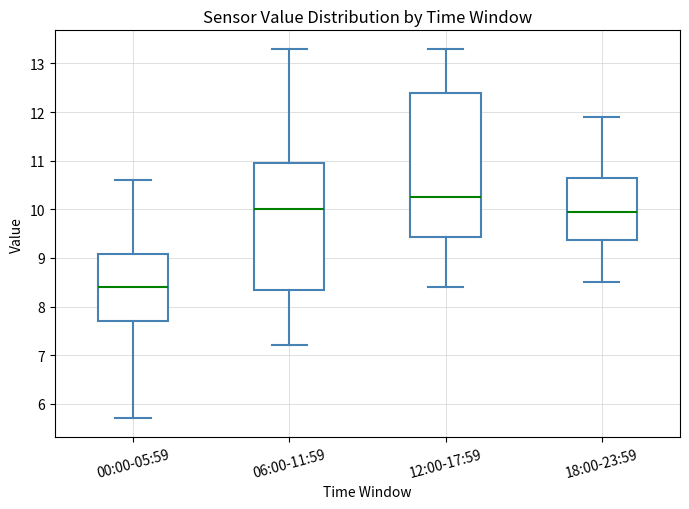

Which box has the lowest median line?

00:00-05:59